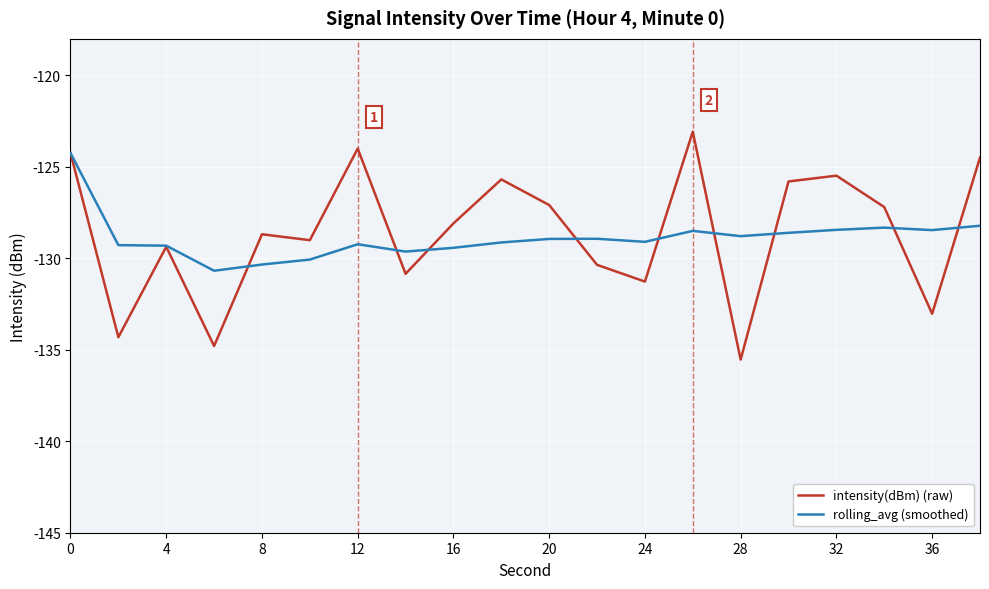

What is the lowest value of the rolling_avg (smoothed) series?

-130.7